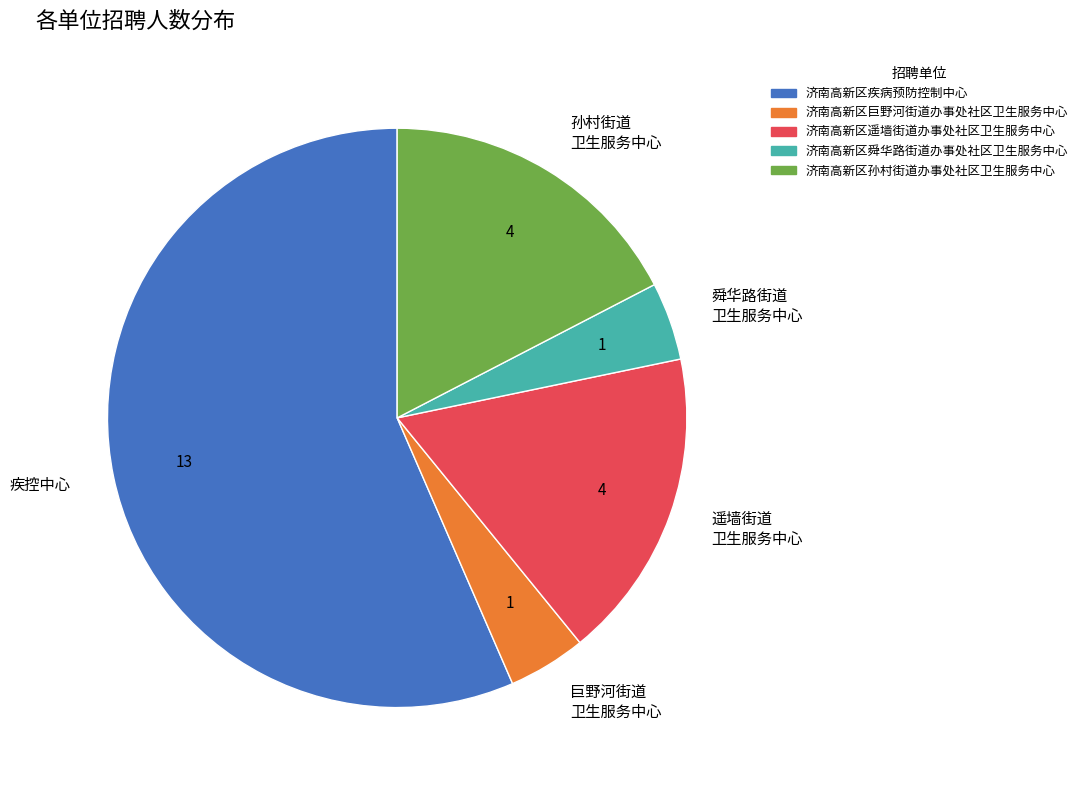

How many slices are in this pie chart?

5